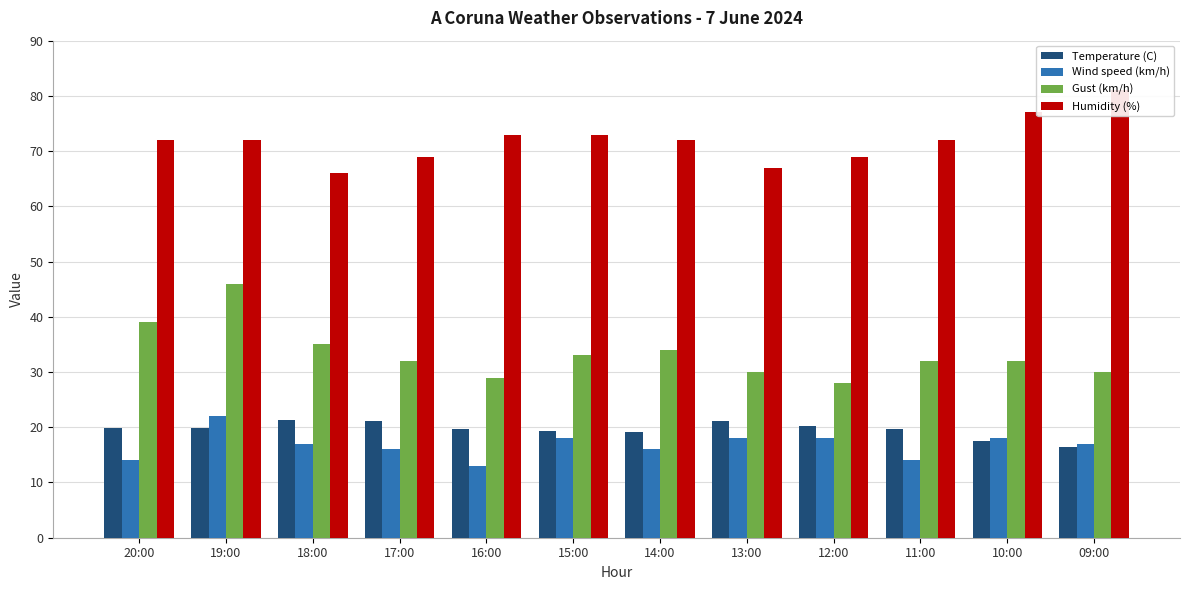

What is the label of the 12th bar from the left?

09:00